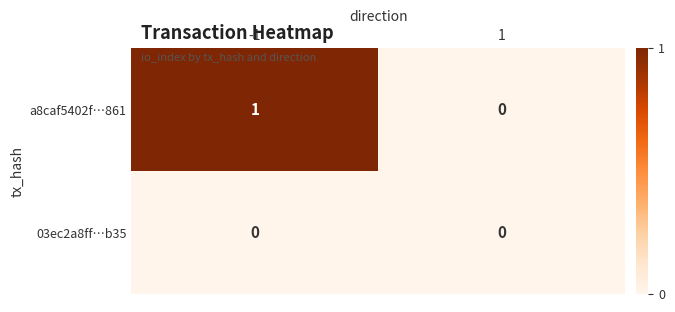

Which series has the largest range (max minus min)?

a8caf5402f…861